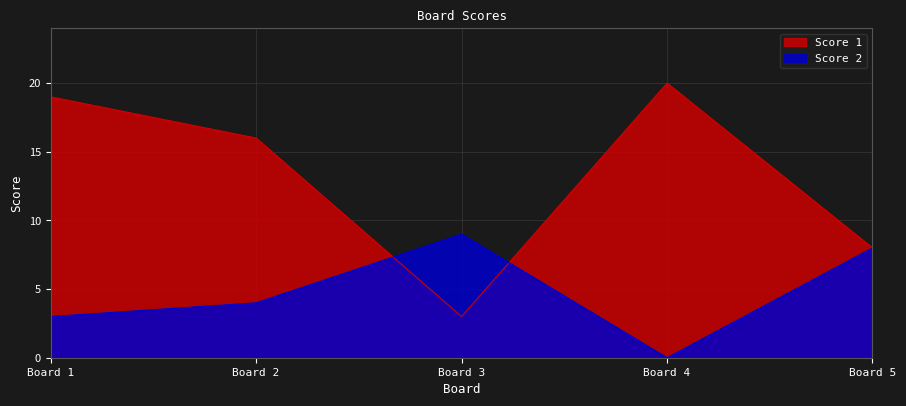

True or false: Score 1 has more than 0 interior local peaks.

True